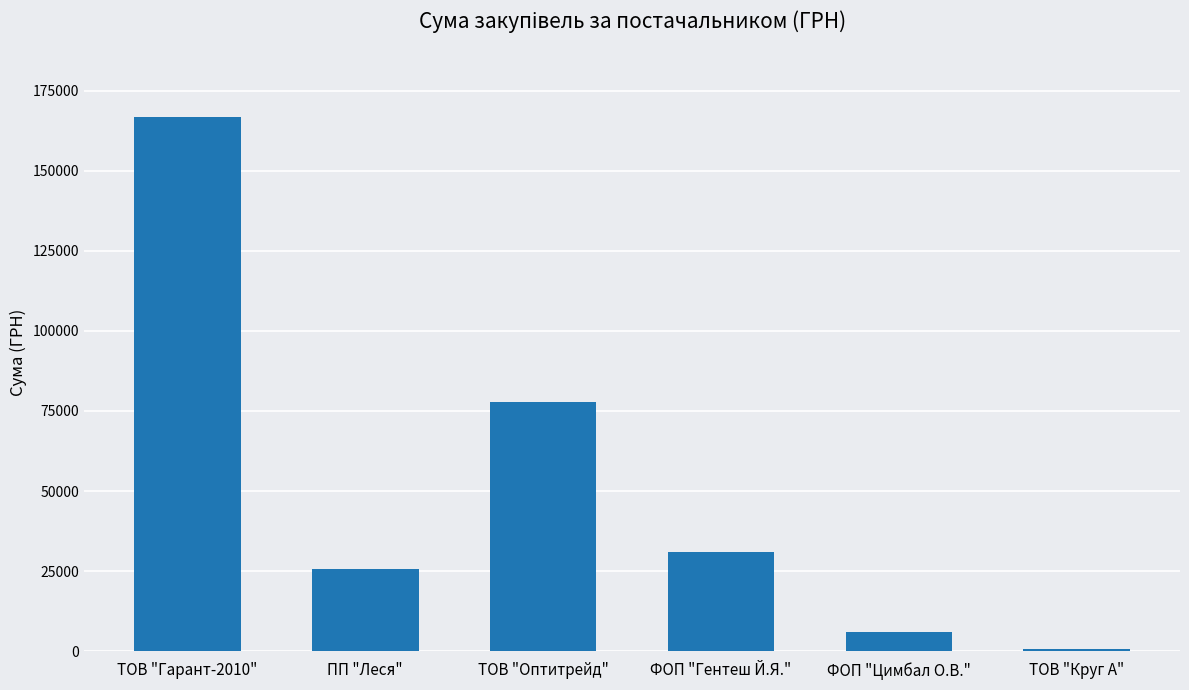

Between ФОП "Гентеш Й.Я." and ПП "Леся", which is larger?

ФОП "Гентеш Й.Я."